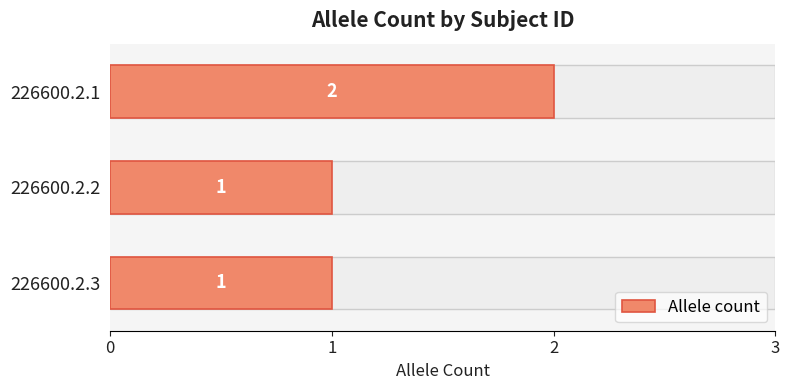

How many values are between 1 and 2?

3